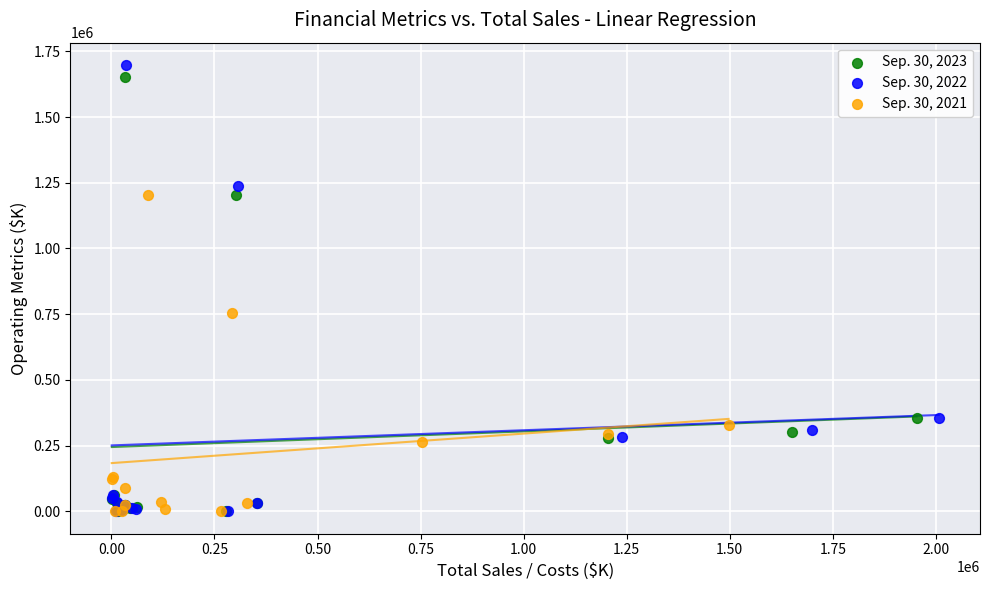

Which series has the largest Y range (max minus min)?

Sep. 30, 2022